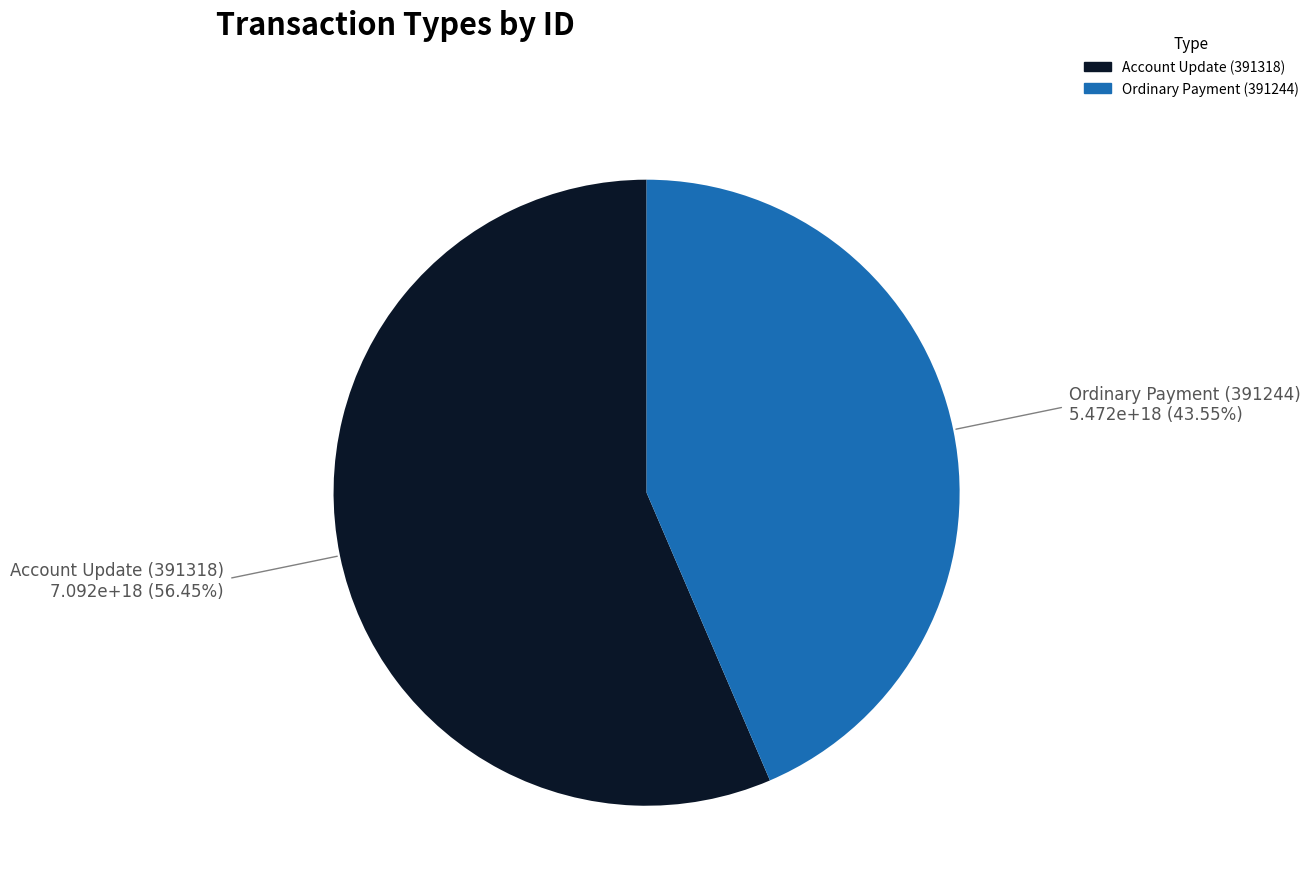

Rank the categories by value from lowest to highest.

Ordinary Payment (391244), Account Update (391318)